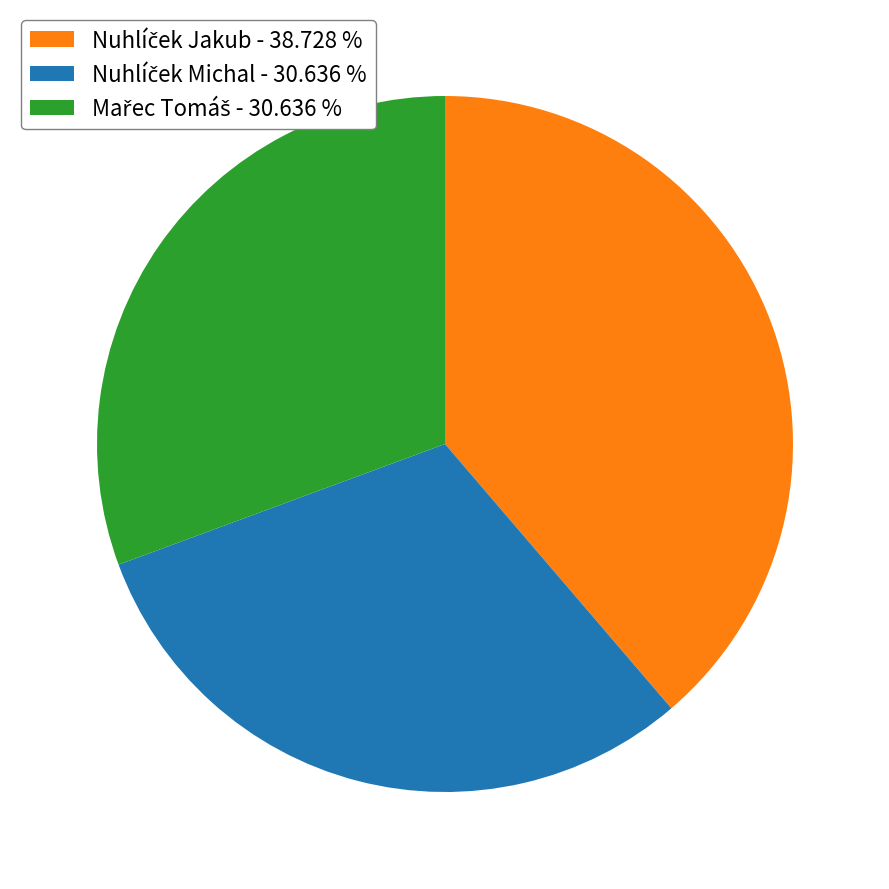

How many slices are in this pie chart?

3